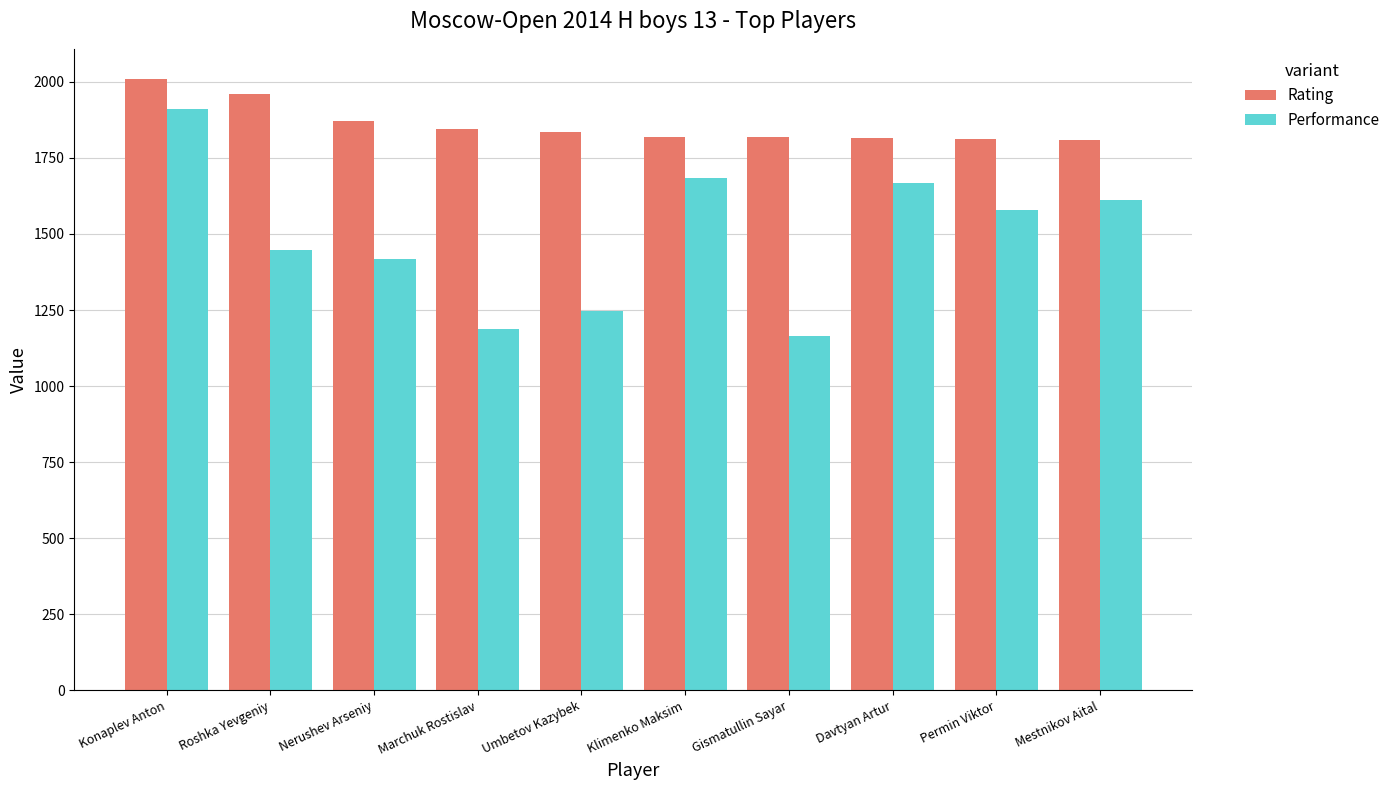

Between Nerushev Arseniy and Mestnikov Aital, which series saw the biggest shift?

Performance